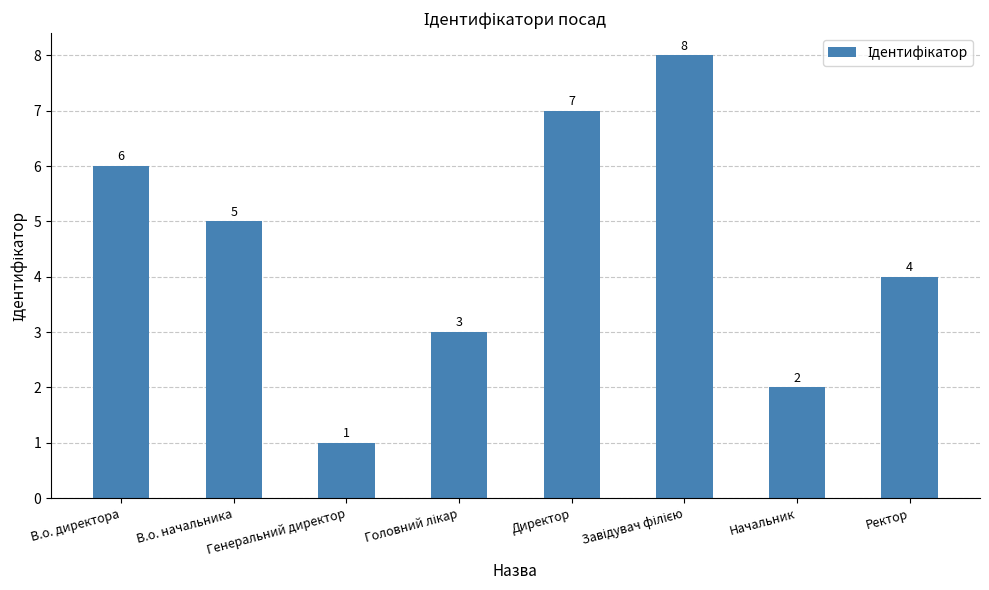

What is the sum of the values at Ректор and В.о. начальника?

9